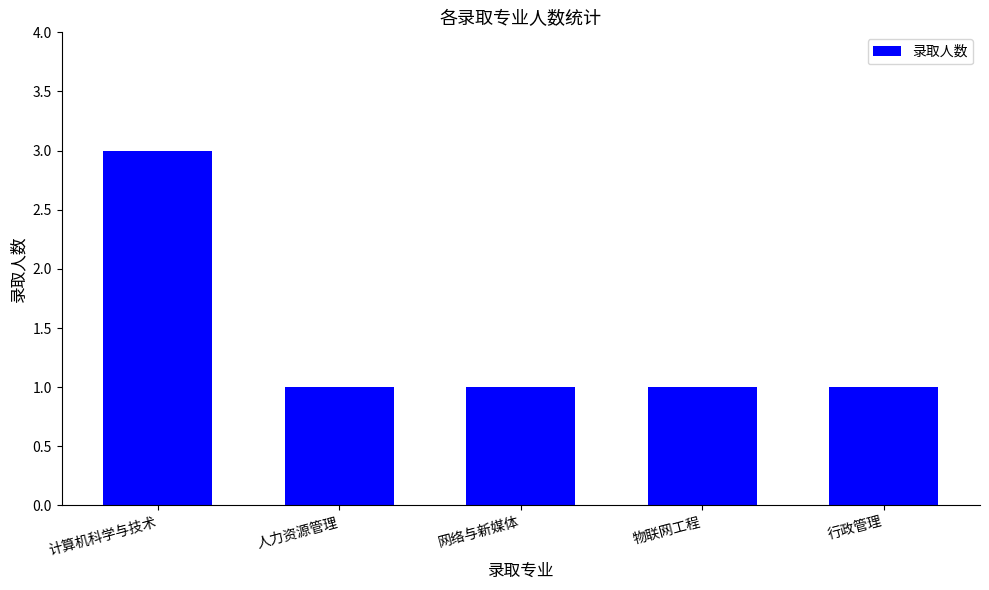

Approximately how many times larger is the value at 物联网工程 compared to 行政管理?

1.0